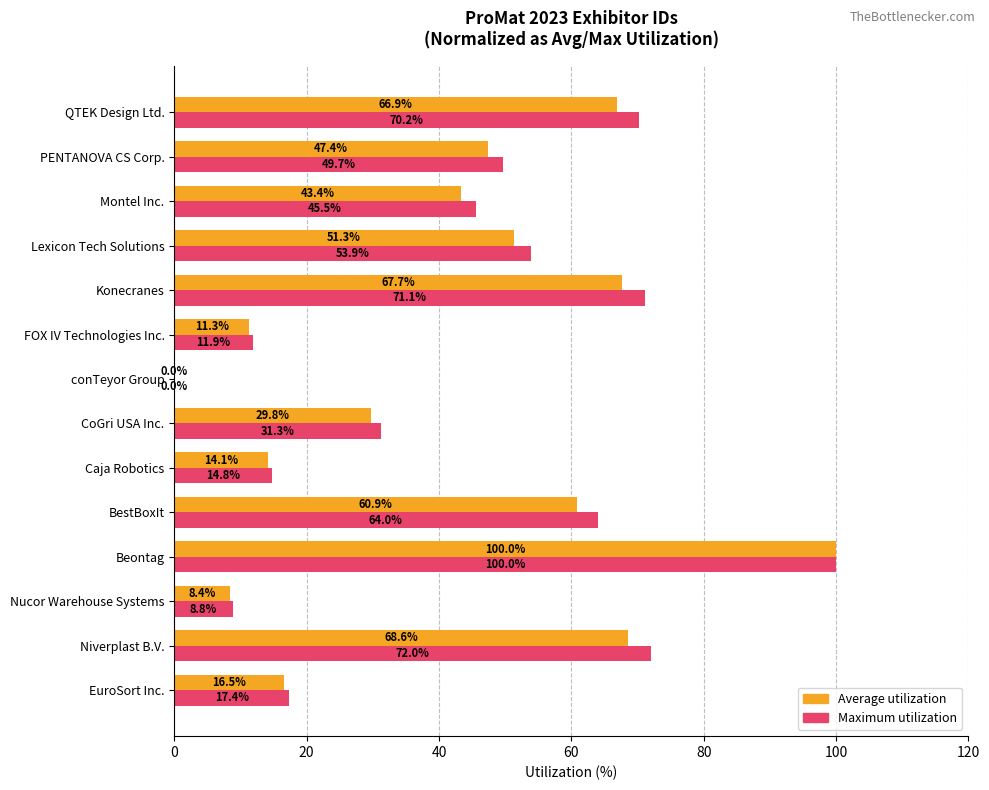

The value of Maximum utilization at PENTANOVA CS Corp. is 22.5. True or false?

False